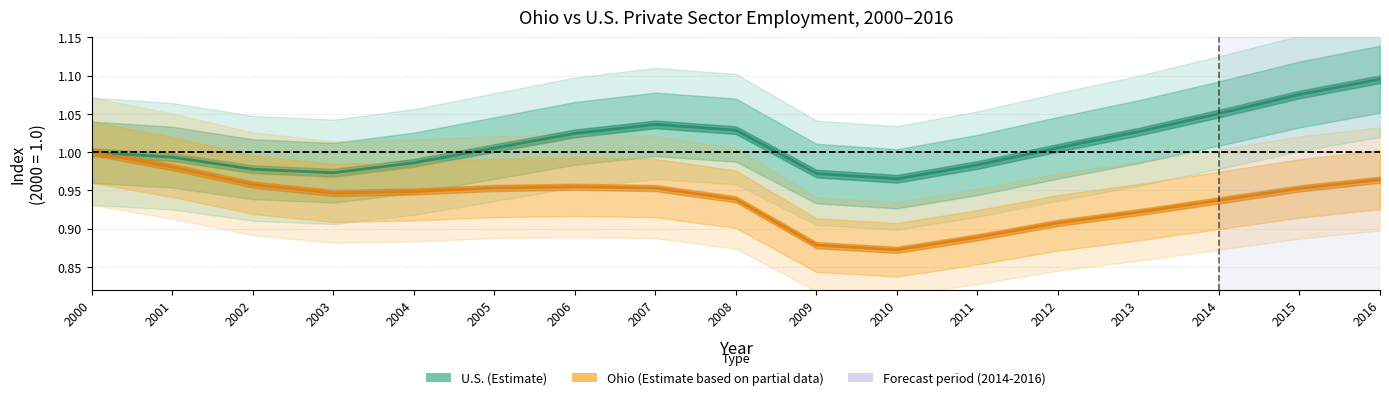

True or false: Ohio Employment (normalized) and U.S. Employment (normalized) intersect in this chart.

False